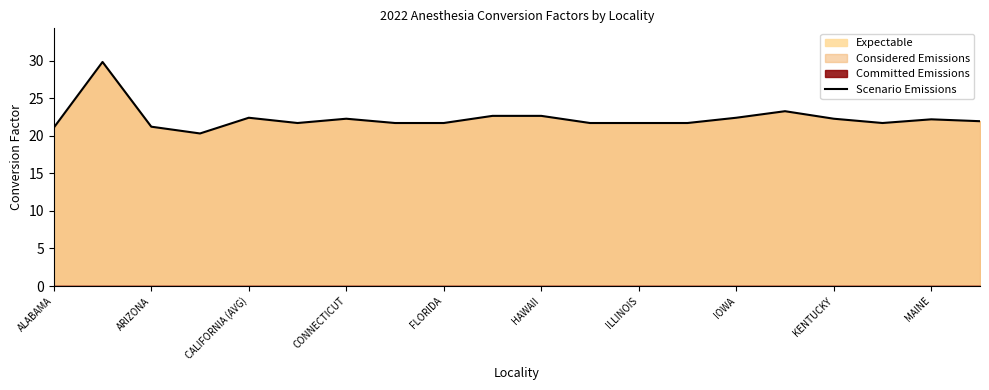

The Scenario Emissions series shows 22.4 at CALIFORNIA (AVG). True or false?

True